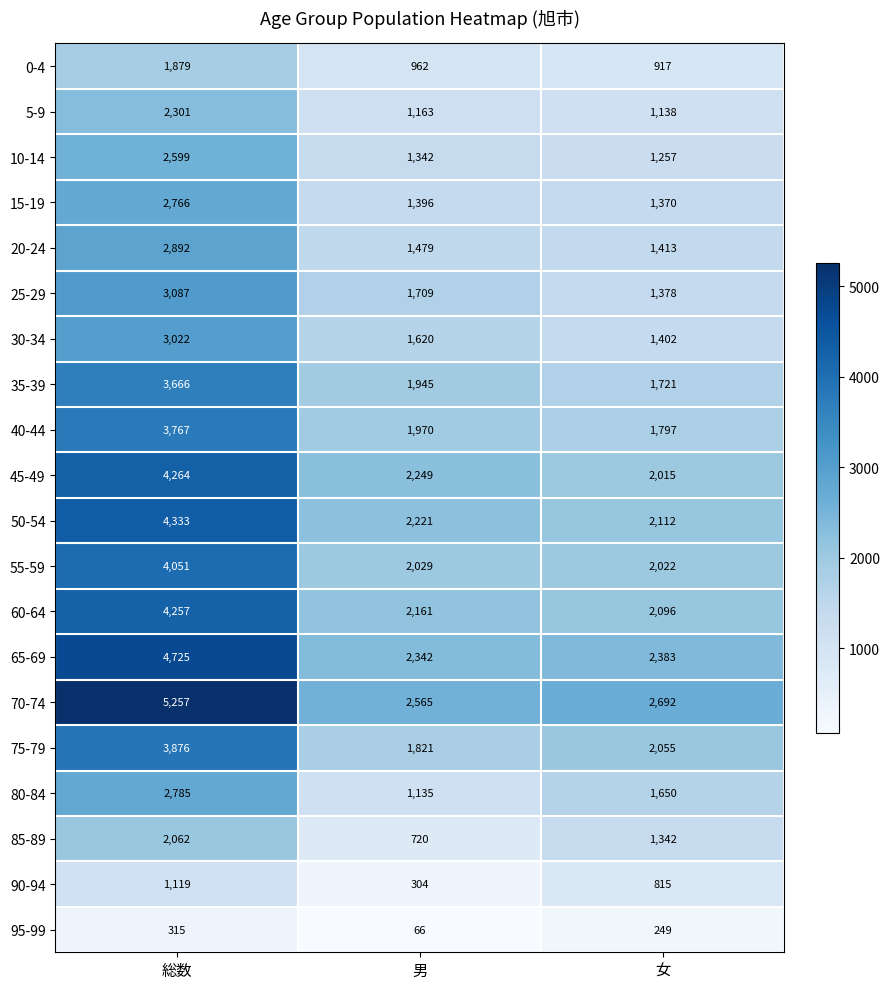

The 45-49 series shows 720 at 女. True or false?

False